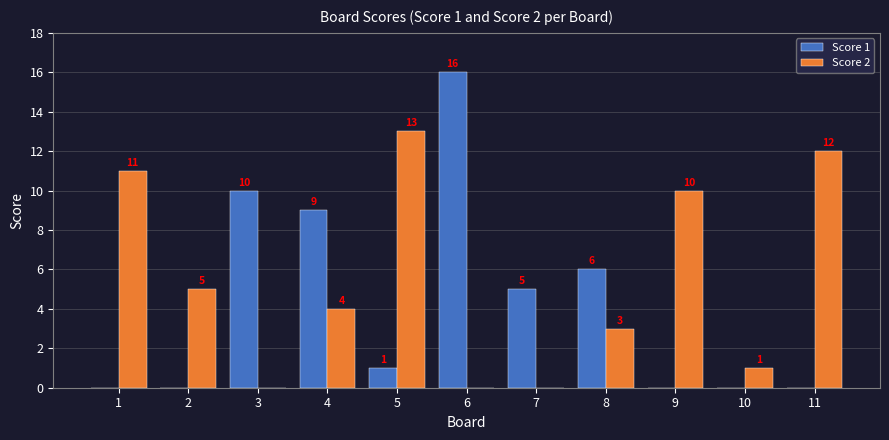

Is the value of Score 2 at 10 greater than the value of Score 1 at 11?

Yes